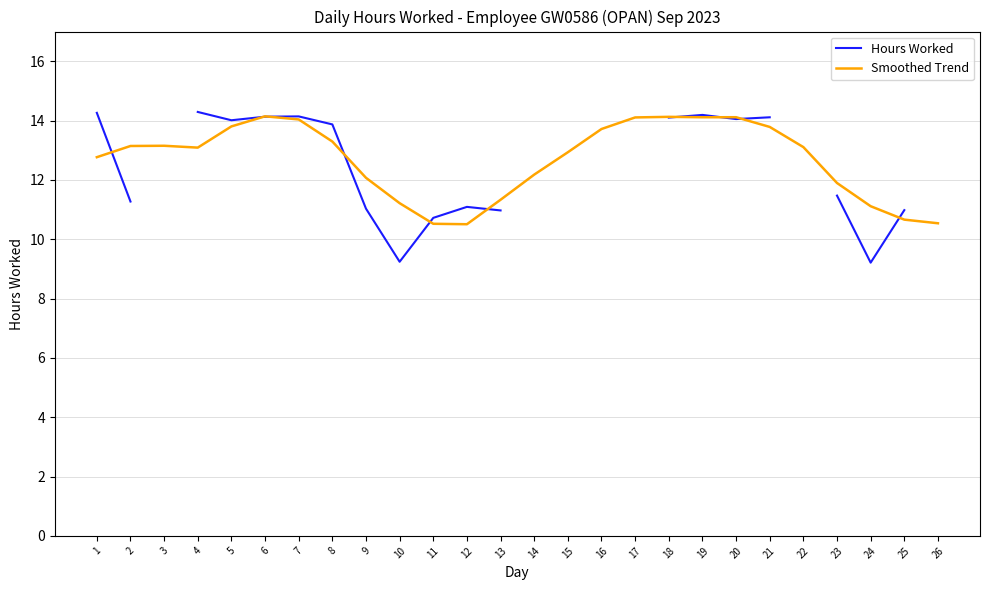

The value of Smoothed Trend at 5 is 22.4. True or false?

False